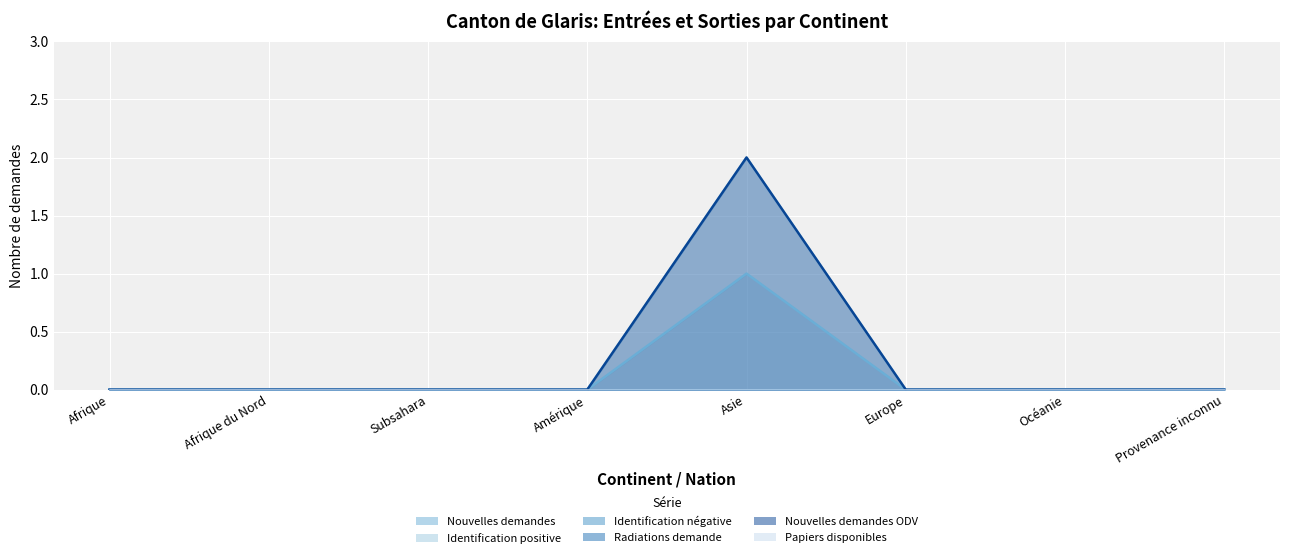

What is the label of the 6th point from the right?

Subsahara